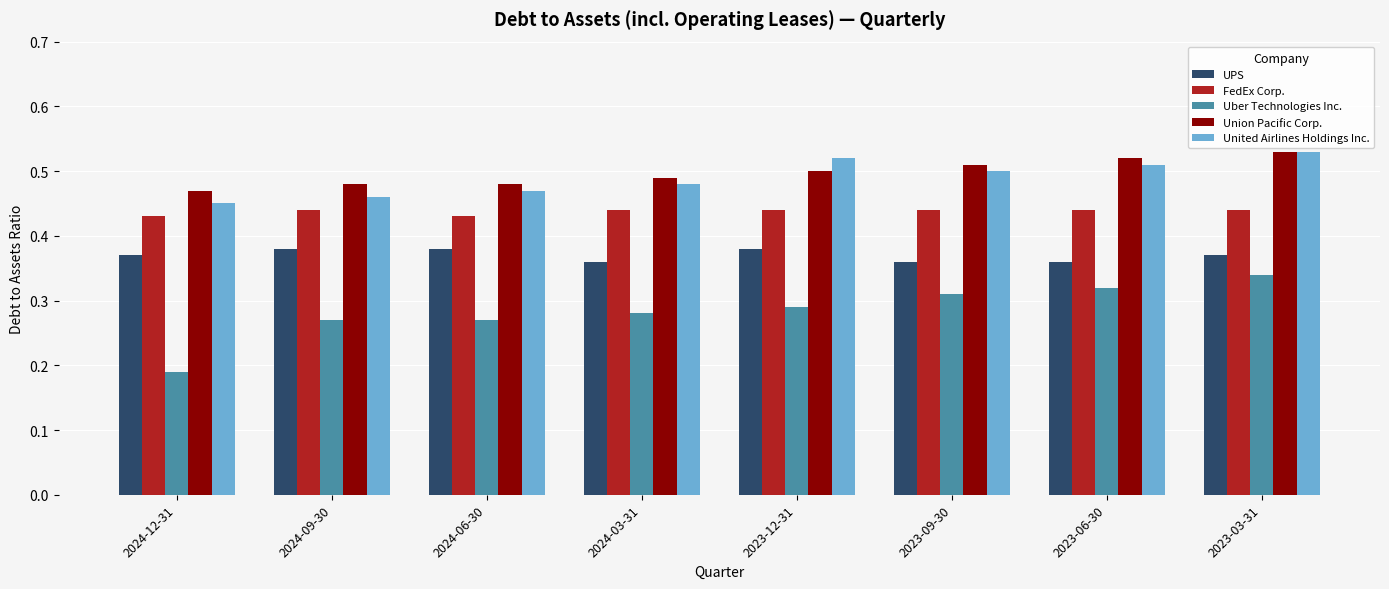

Which series has the widest spread of values?

Uber Technologies Inc.